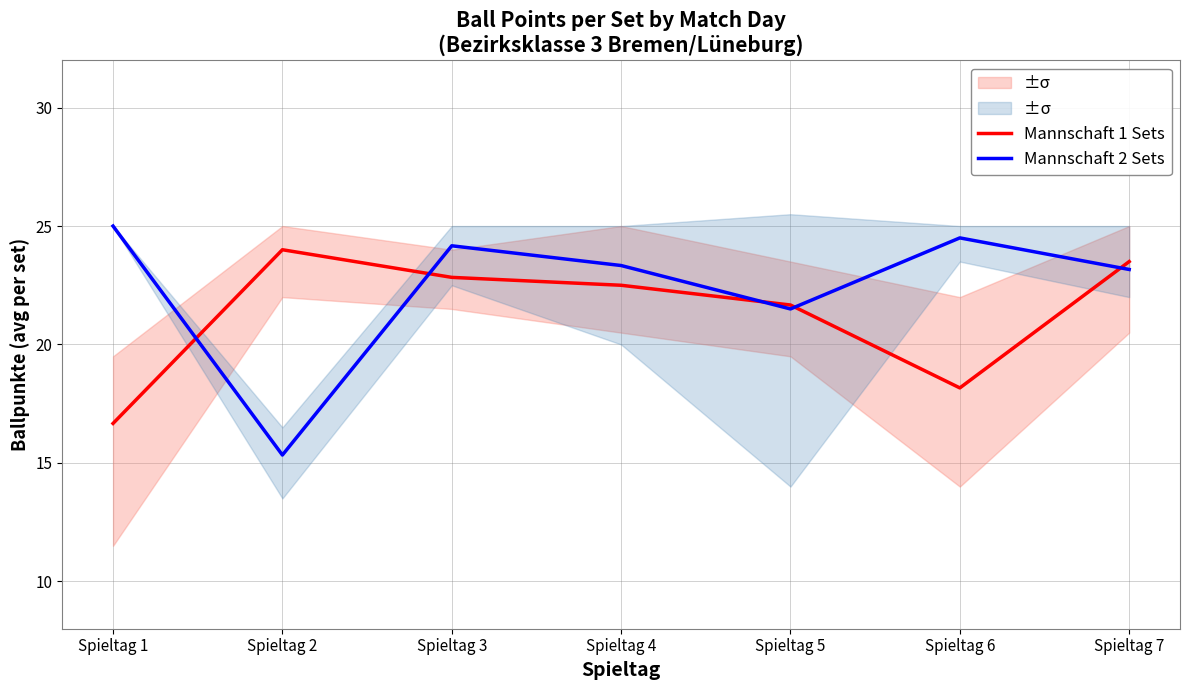

What is the value of the Mannschaft 2 Sets point at the 1st from the left?

25.0